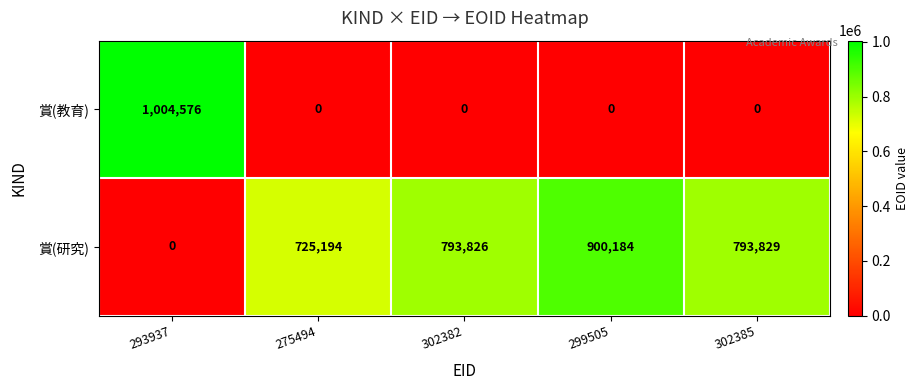

Count the number of data series in this chart.

2